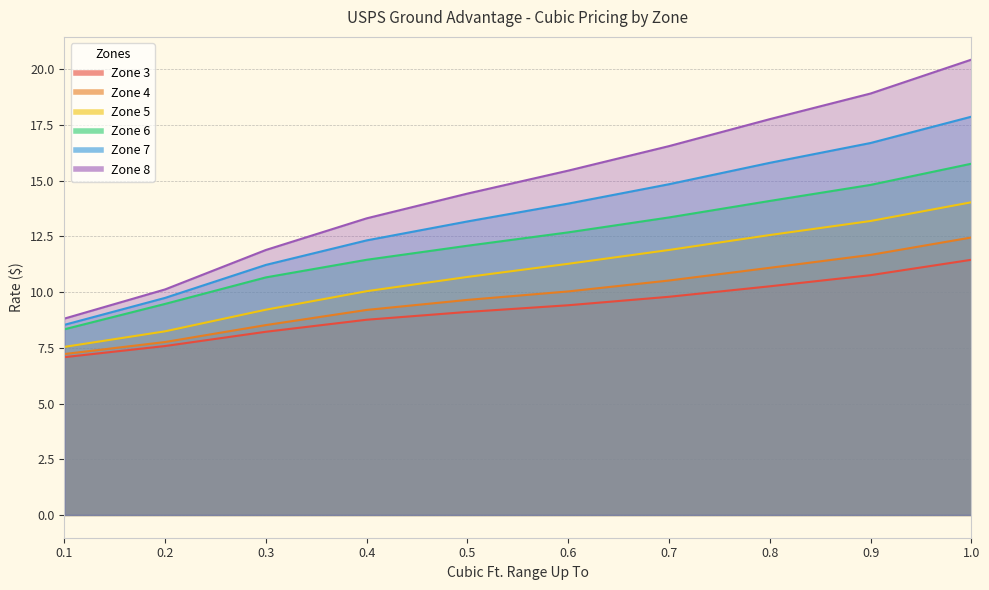

What is the difference between the second highest and minimum values in the Zone 4 series?

4.5